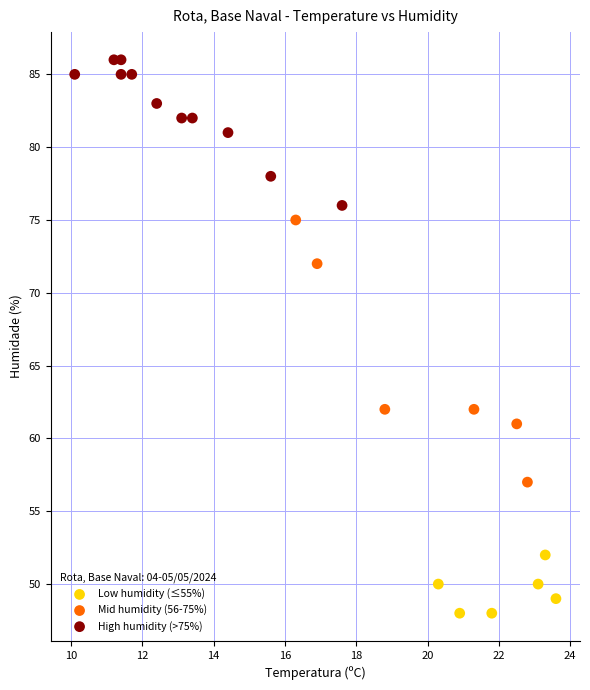

Which series reaches the minimum Y coordinate?

Low humidity (≤55%)